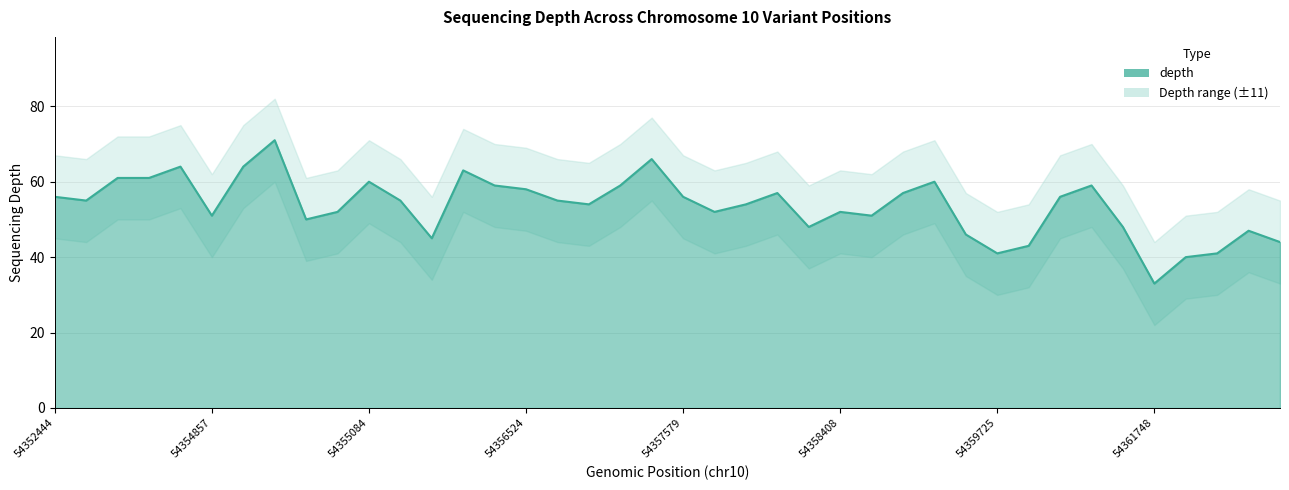

List the series in order of their overall mean, highest first.

depth_upper, depth, depth_lower